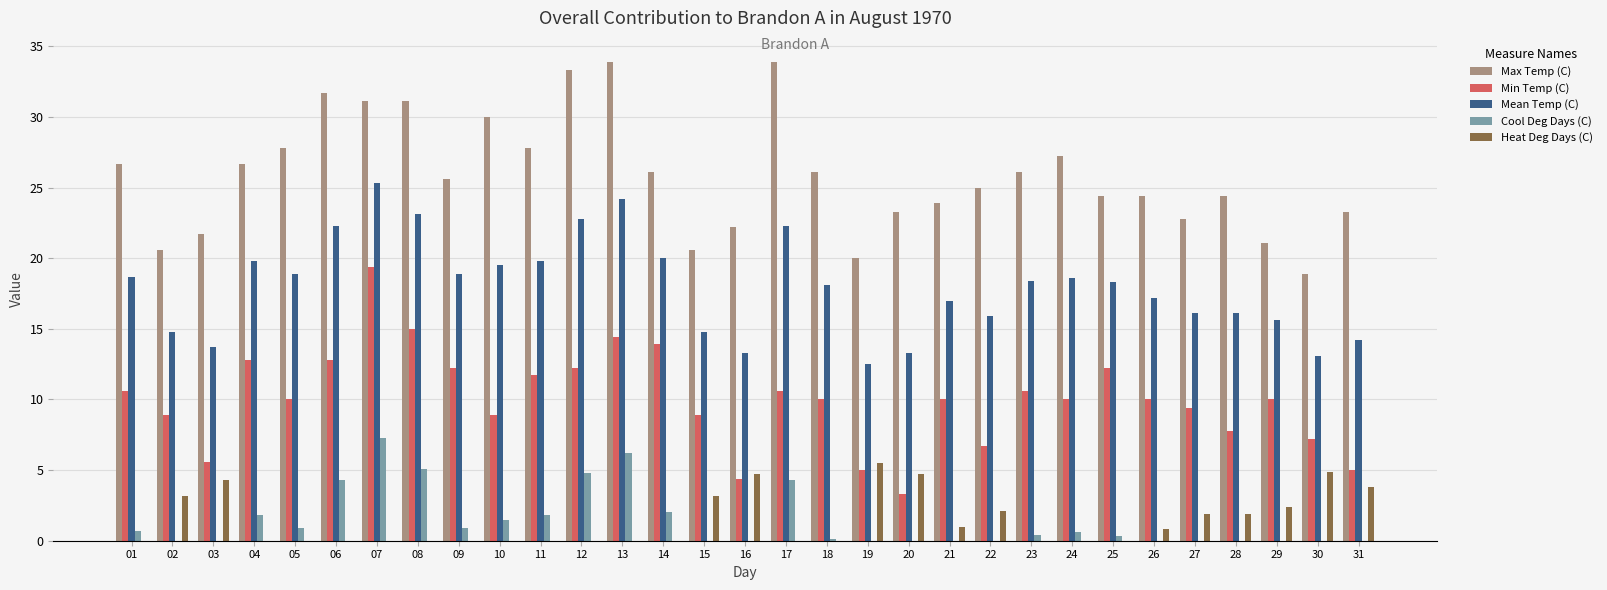

Is it true that Mean Temp (C) equals 33.6 at 07?

False